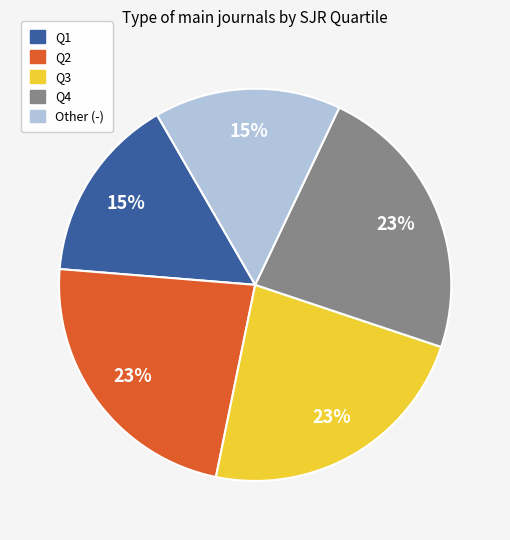

To the nearest percent, what is the difference between the largest and smallest slice percentages?

8%